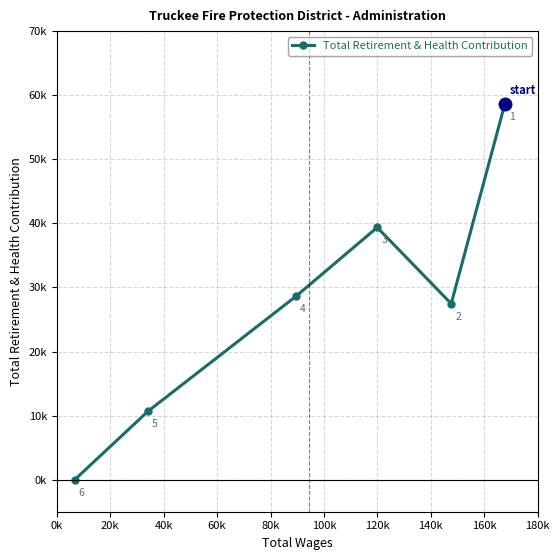

How many interior local peaks (higher than both neighbors) does the data have?

1